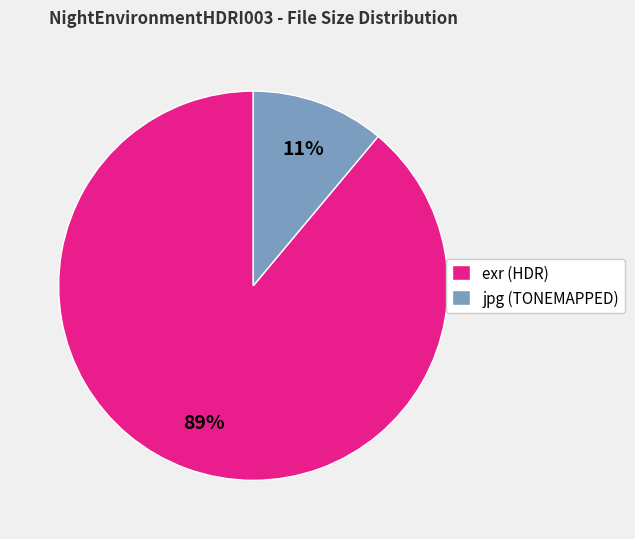

What is the largest slice in the pie chart?

exr (HDR)